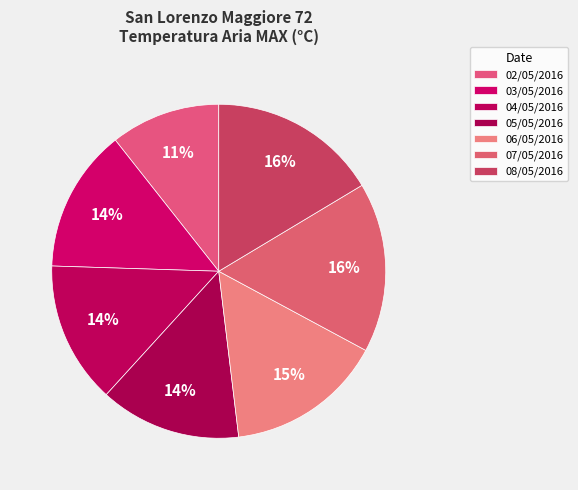

What percentage is the 08/05/2016 slice, to the nearest percent?

16%